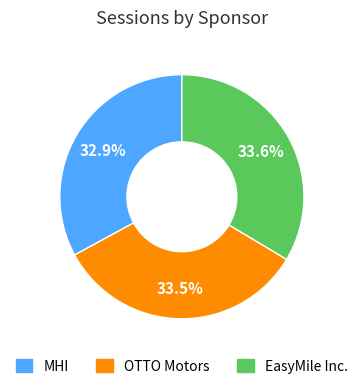

What is the smallest slice in the pie chart?

MHI